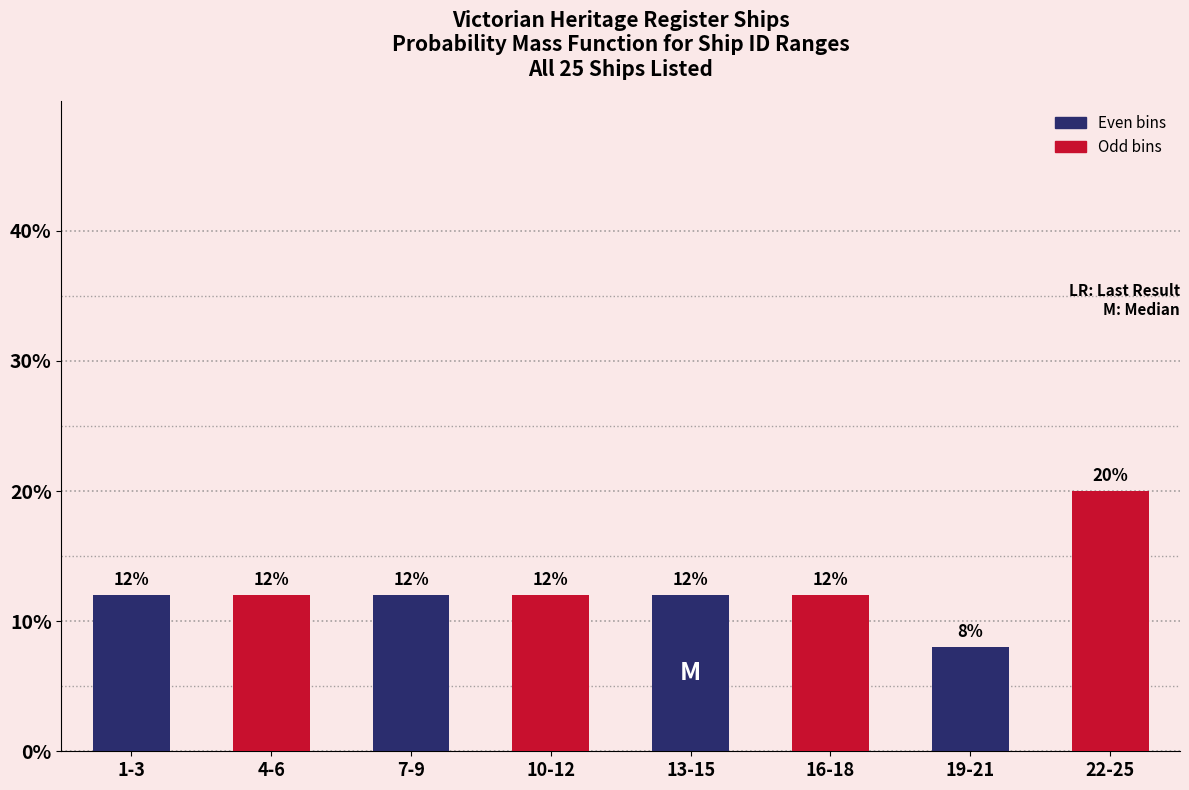

Reading left to right, what are all the values shown in this chart?

1-3=12	4-6=12	7-9=12	10-12=12	13-15=12	16-18=12	19-21=8	22-25=20